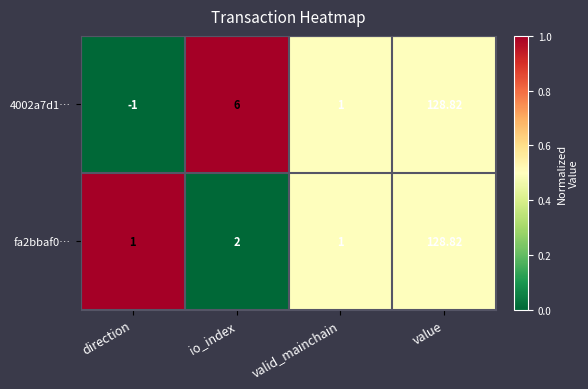

List the labels in order of 4002a7d1… value, smallest first.

direction, valid_mainchain, io_index, value